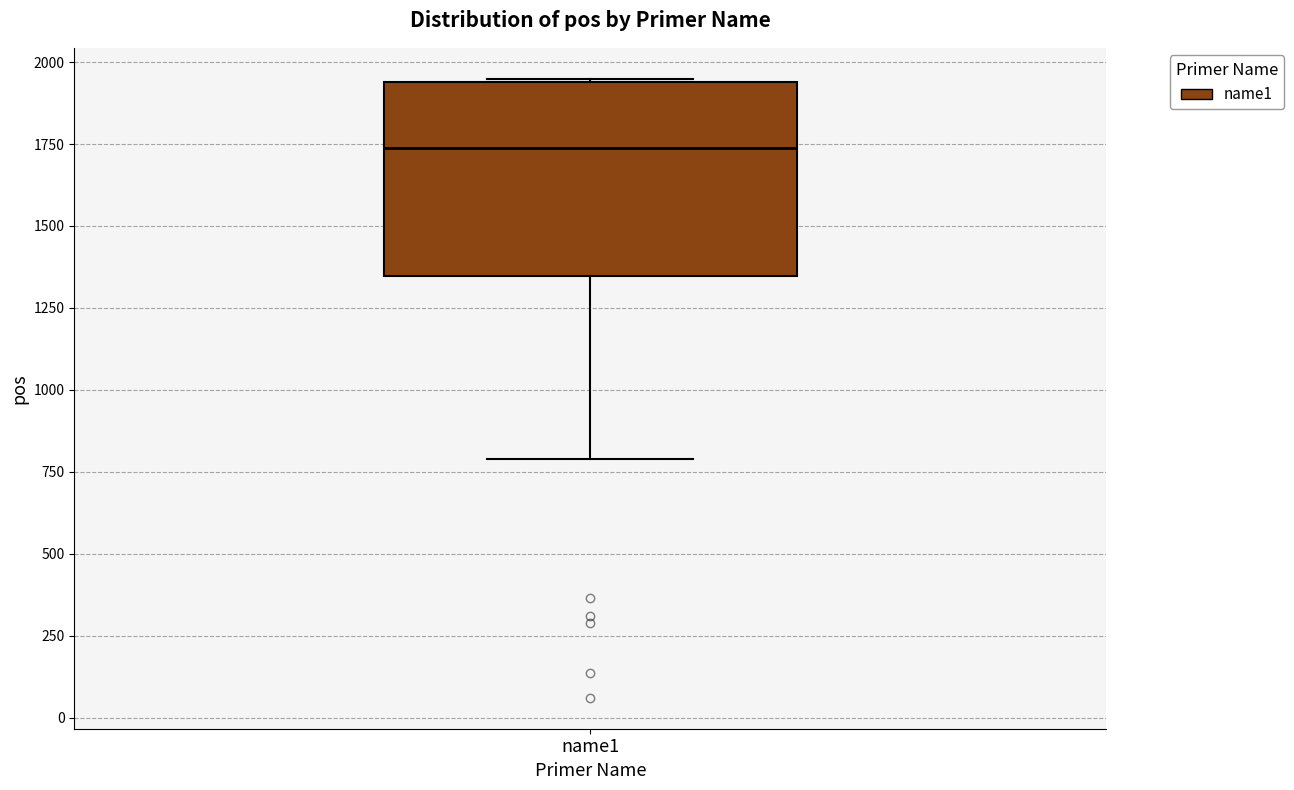

Read this box plot against the y-axis: the position of the median line, the range covered by the box, and the ends of both whiskers. The values are not printed on the chart, so give them approximately, as read against the axis.

median 1750, box 1350 to 1950, whiskers 800 to 1950